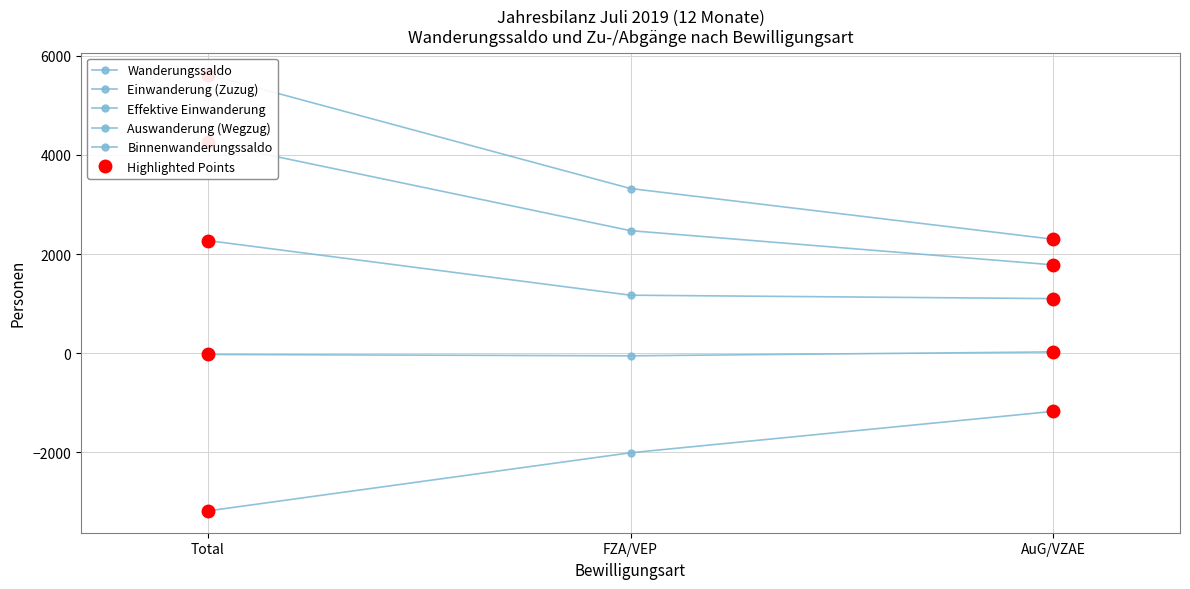

What is the spread (max minus min) of values at AuG/VZAE?

3473